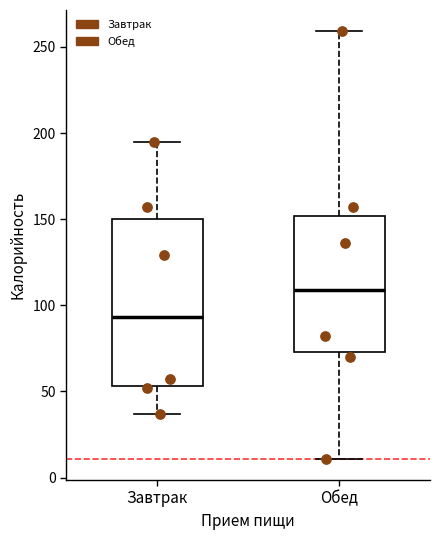

Reading left to right, transcribe this box plot: for each box, give where its median line is, the range the box spans, and where its two whiskers end, as read against the y-axis. The values are not printed on the chart, so give them approximately, as read against the axis.

Завтрак: median 95, box 55 to 150, whiskers 35 to 195
Обед: median 110, box 75 to 150, whiskers 10 to 260